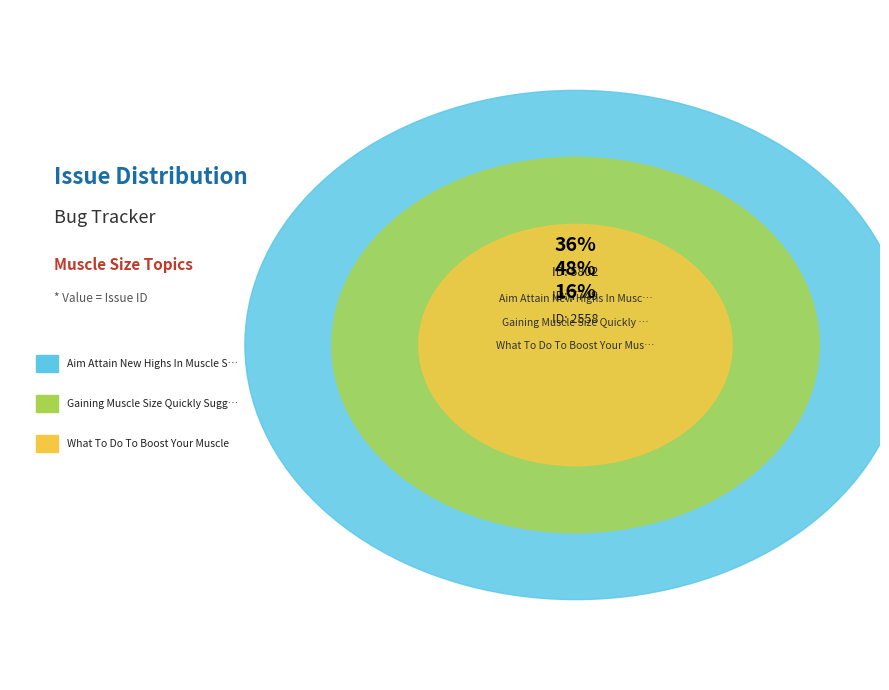

To the nearest percent, what percentage of the pie is What To Do To Boost Your Muscle?

16%